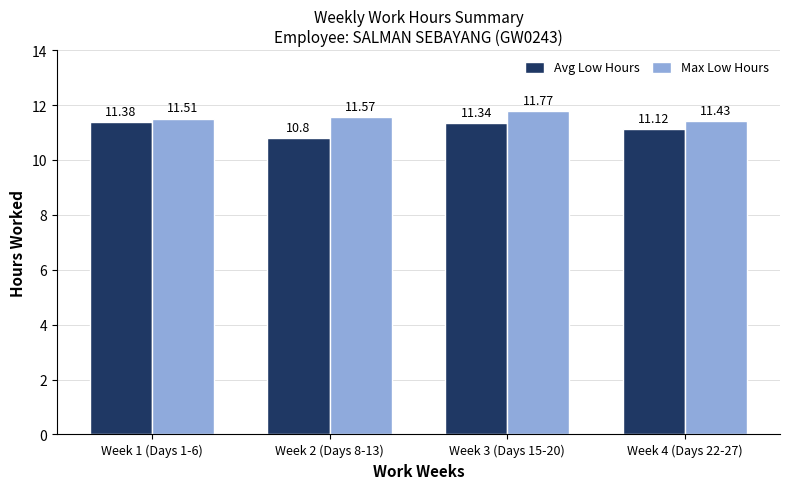

Count the Avg Low Hours values in the range 11 to 12.

3